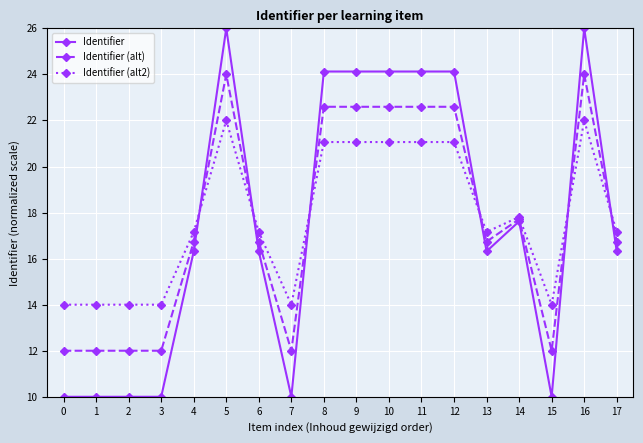

What is the greatest value displayed?

26.0